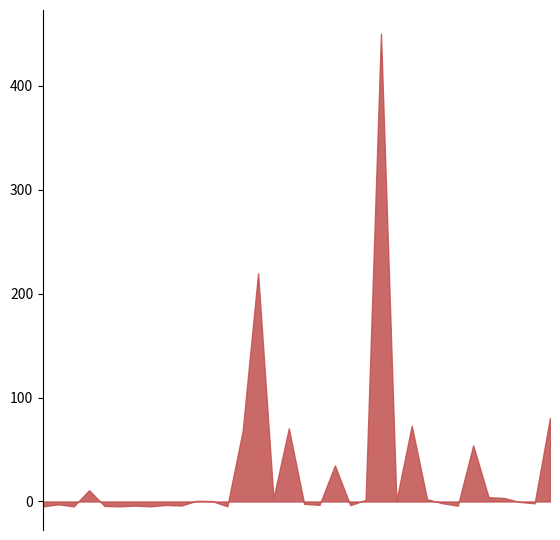

Count the number of categories in the chart.

34